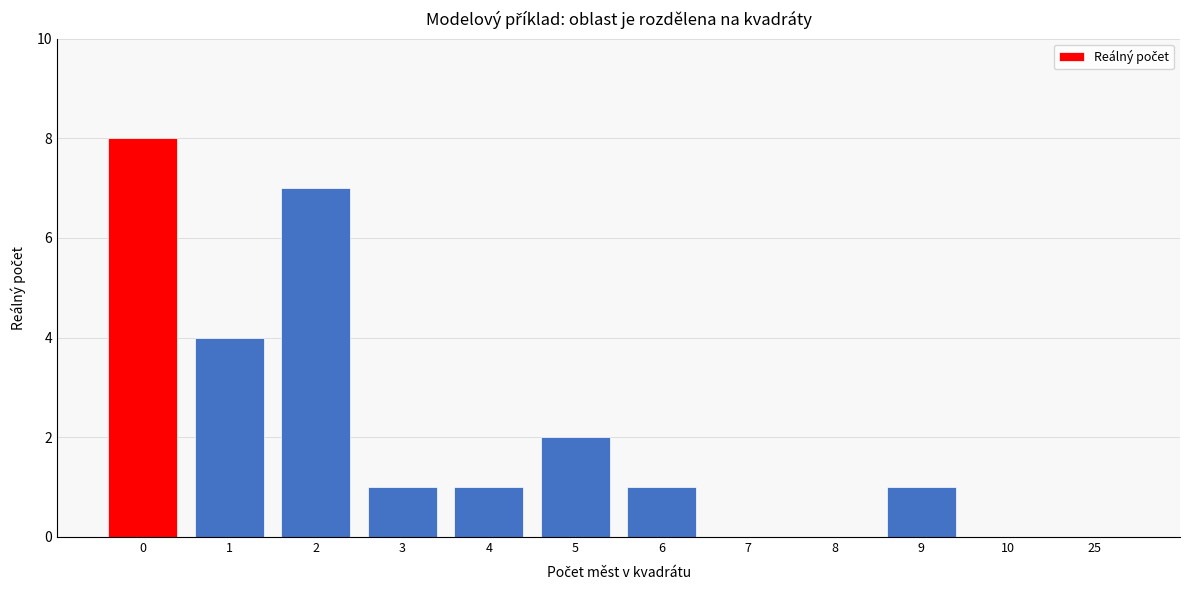

Reading right to left, extract all data points from this chart.

25=0	10=0	9=1	8=0	7=0	6=1	5=2	4=1	3=1	2=7	1=4	0=8